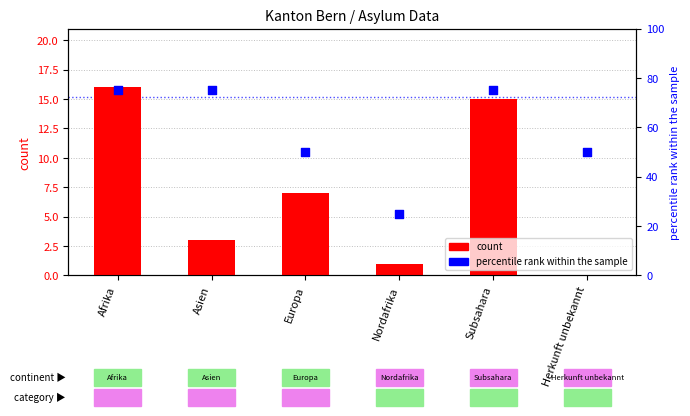

Which series has the widest spread of Y values?

percentile rank within the sample